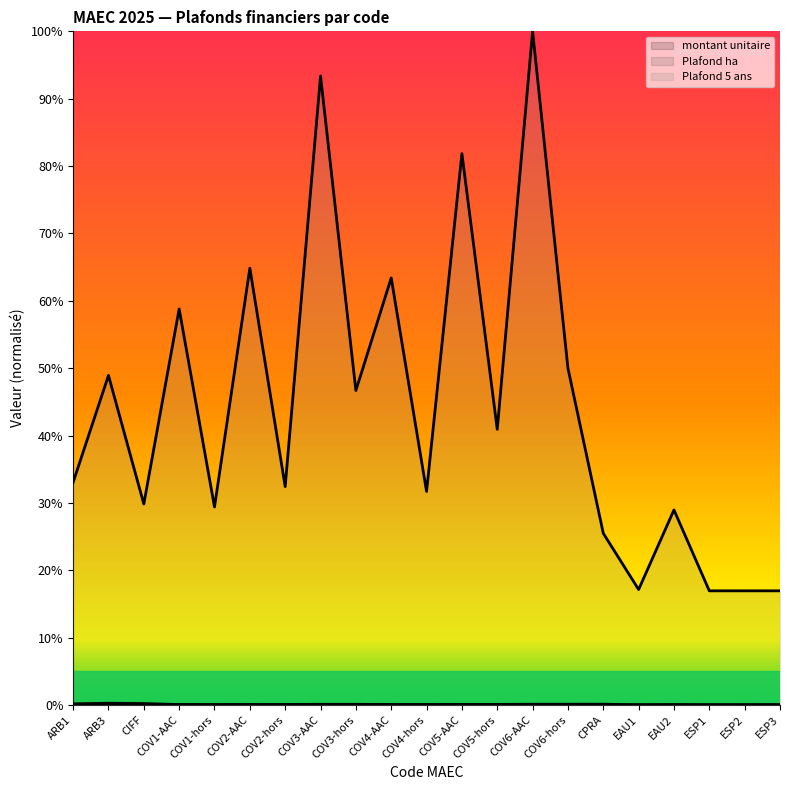

At which category does Plafond ha reach its first local valley?

CIFF